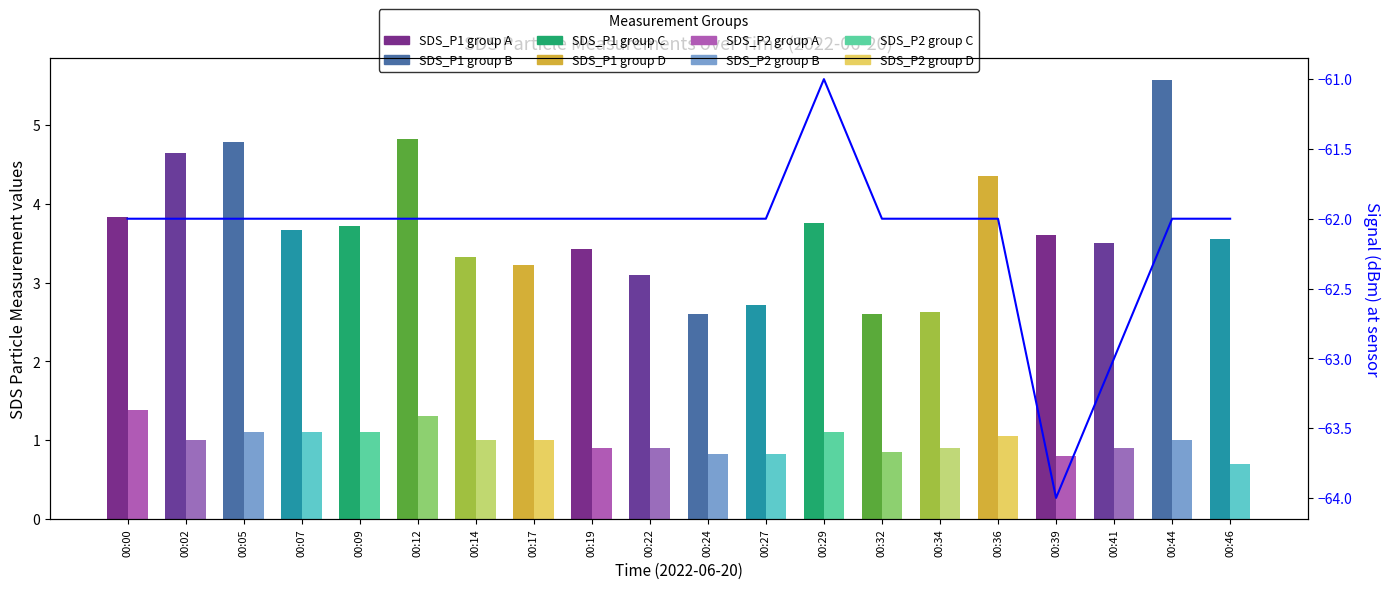

Which label corresponds to the largest value in the chart?

00:29